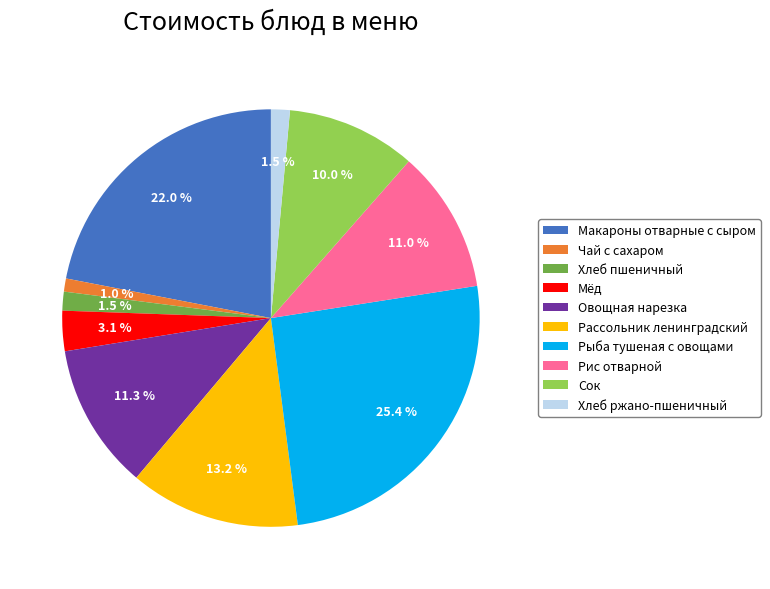

The Мёд slice represents 3% of the pie. True or false?

True